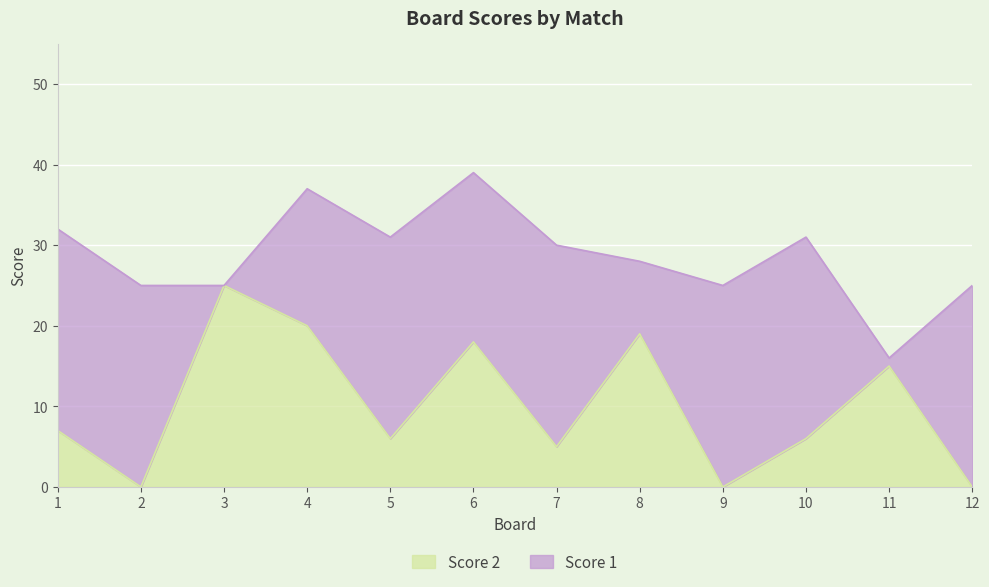

What is the approximate value at 8?

19